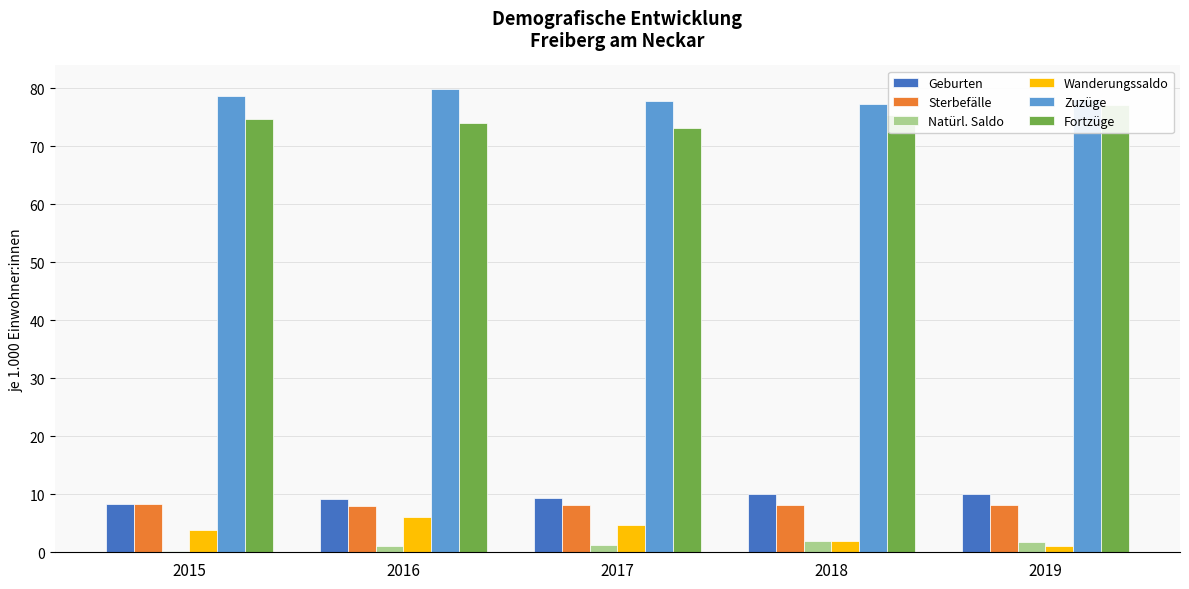

What is the approximate value of Geburten at 2018?

10.1